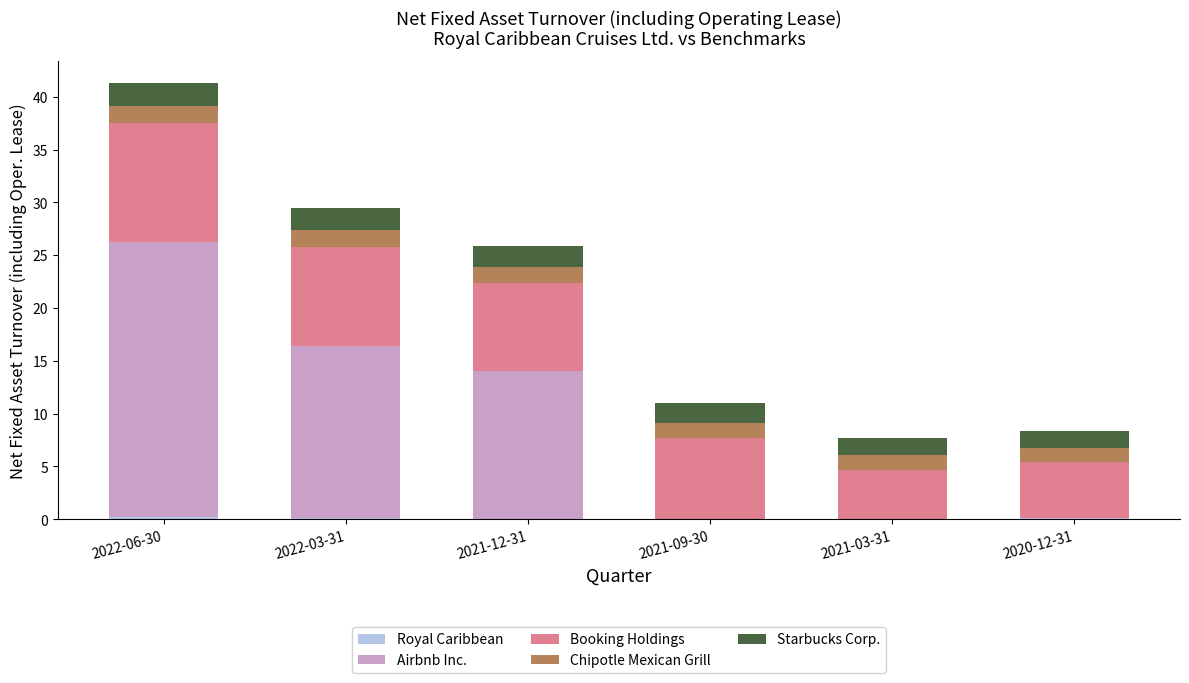

At which category is the sum across all series the highest?

2022-06-30